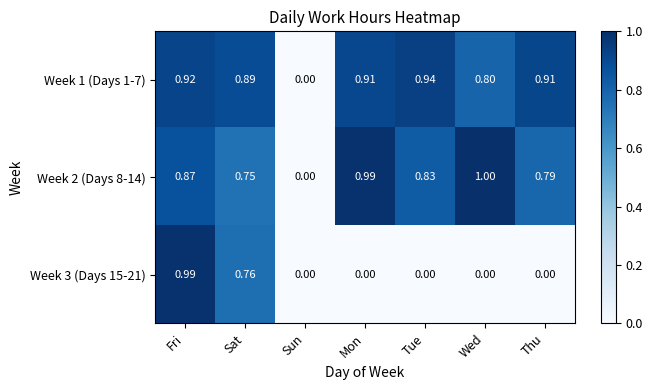

Where is Week 1 (Days 1-7) nearest to the value 0?

Sun